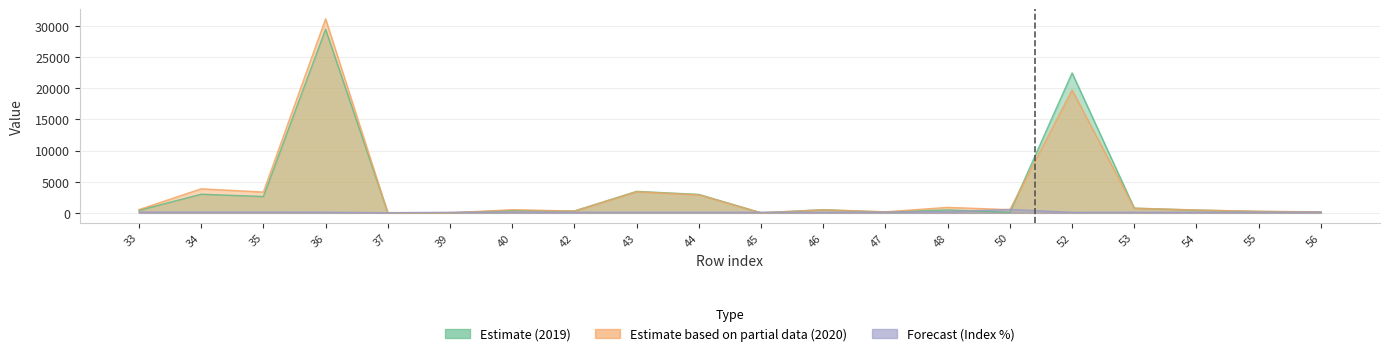

At which label is Forecast (Index %) closest to 282?

48